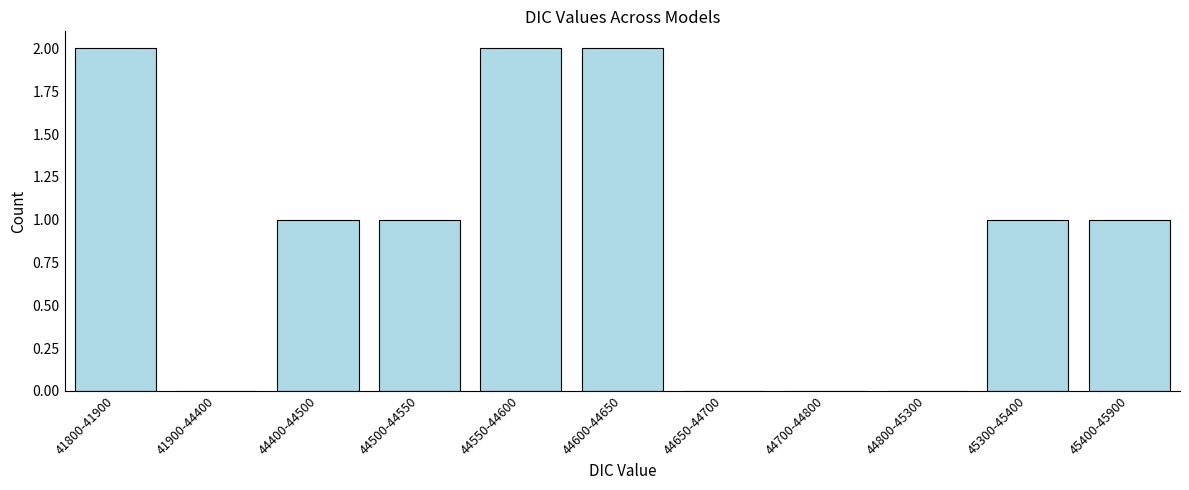

Reading right to left, extract all data points from this chart.

45400-45900=1	45300-45400=1	44800-45300=0	44700-44800=0	44650-44700=0	44600-44650=2	44550-44600=2	44500-44550=1	44400-44500=1	41900-44400=0	41800-41900=2